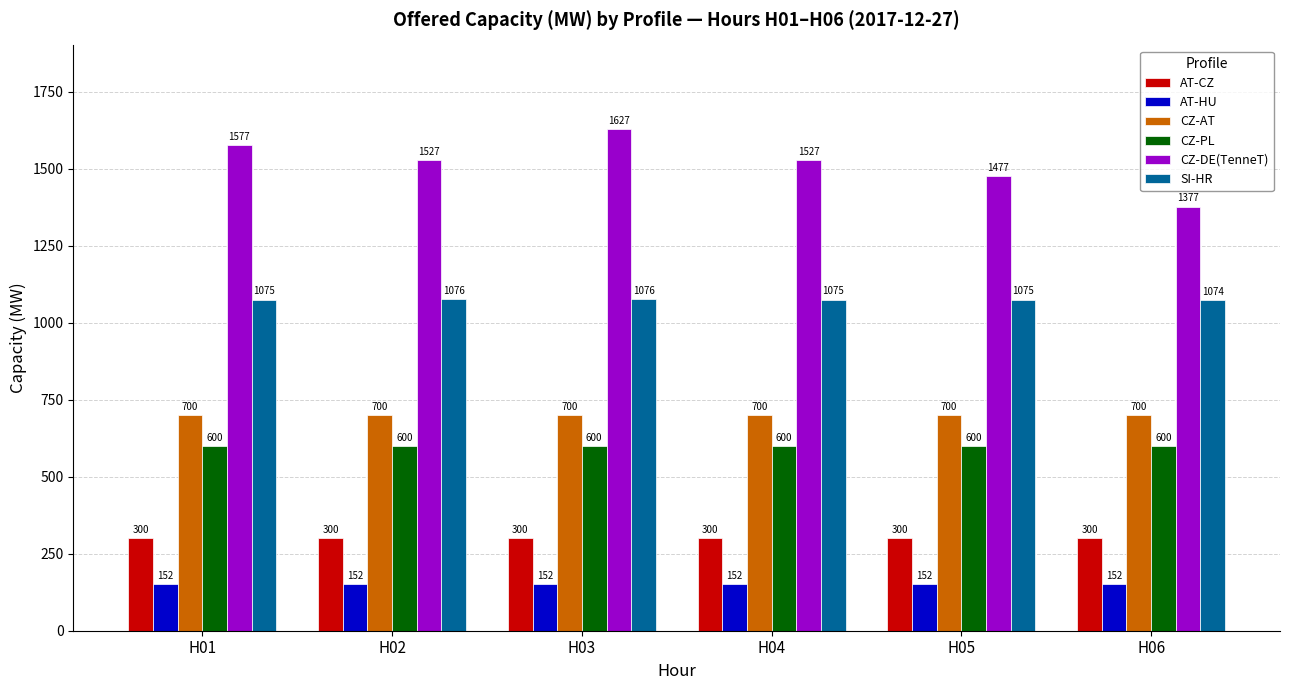

What is the value of the CZ-AT bar at the 6th from the left?

700